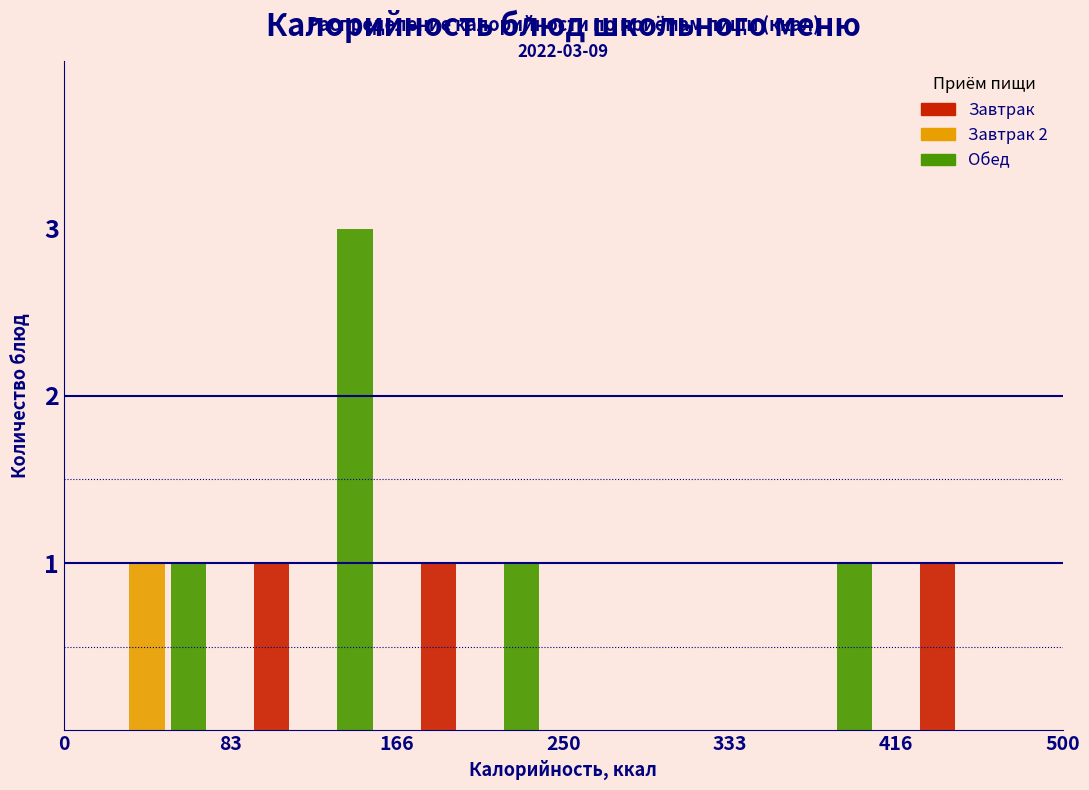

In the Обед series, which range on the x-axis has the tallest bar?

83 to 166